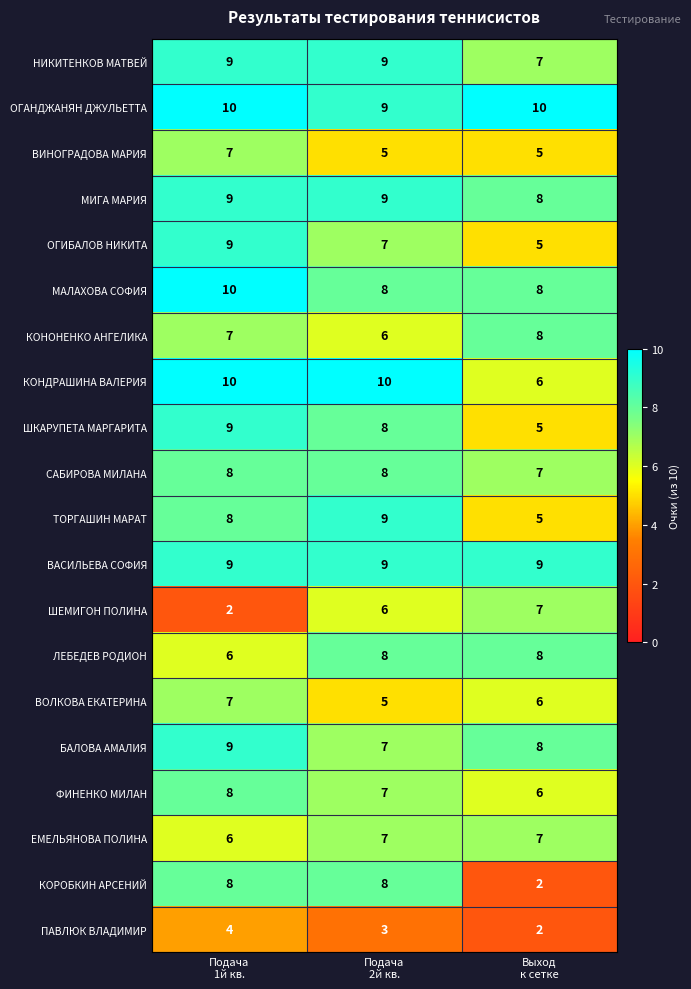

What is the sum of all ВАСИЛЬЕВА СОФИЯ values?

27